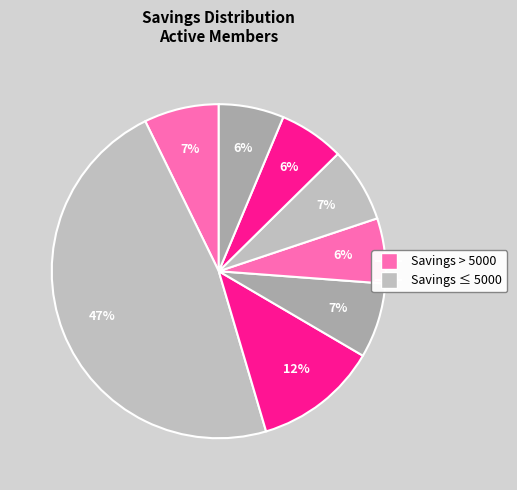

Count the number of slices in the pie.

8